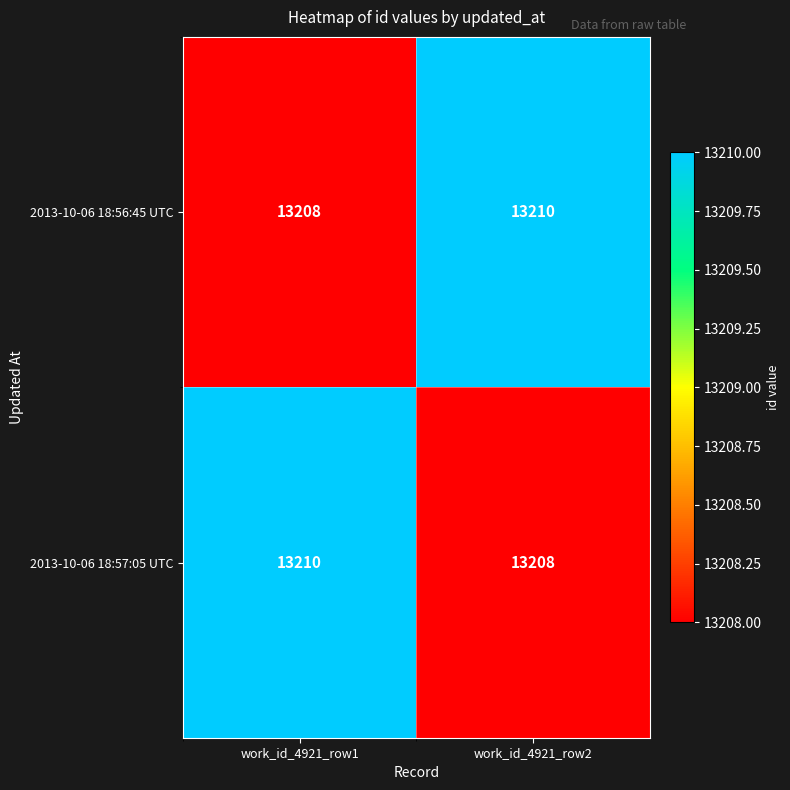

What is the minimum value shown in the chart?

13208